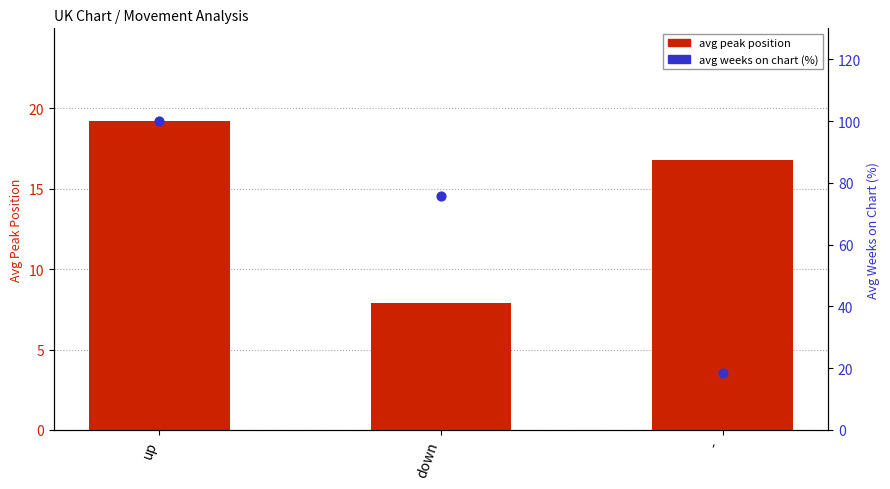

Which series reaches the minimum Y coordinate?

avg peak position